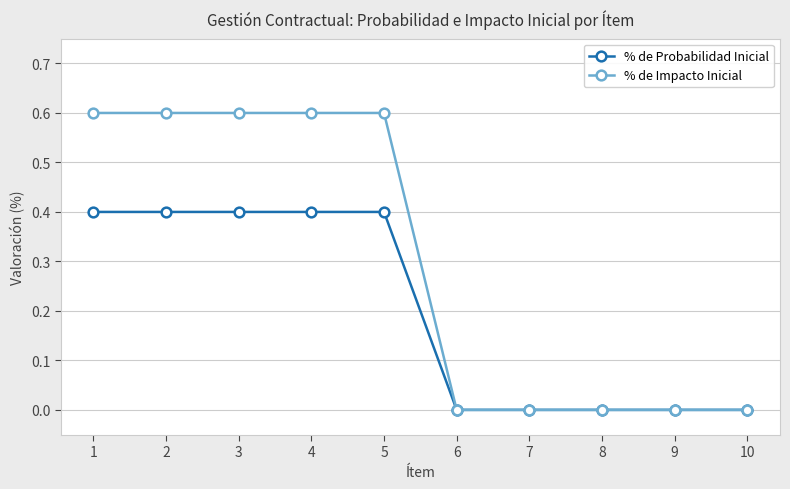

Which series has the largest total across all categories?

% de Impacto Inicial